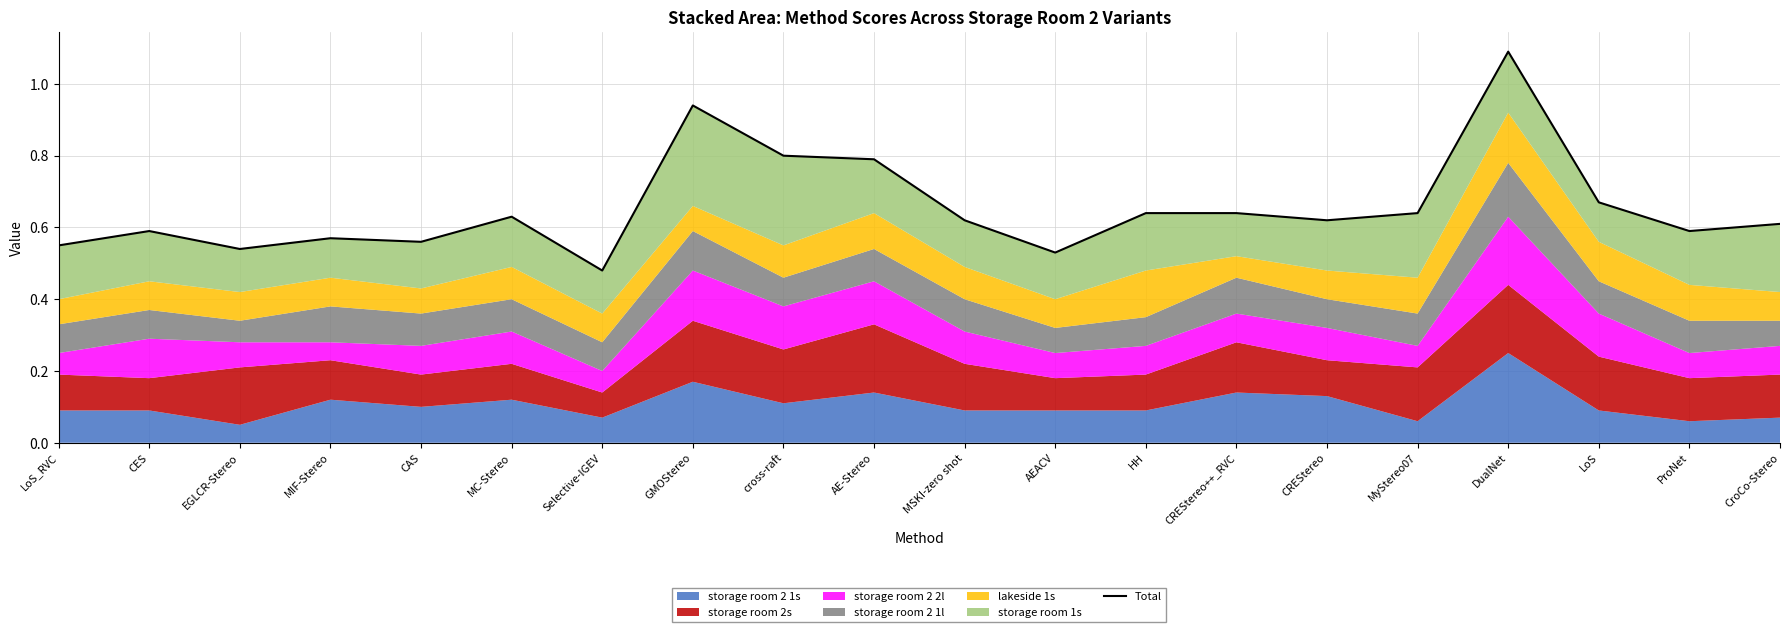

Rank the categories by value from highest to lowest.

DualNet, GMOStereo, cross-raft, AE-Stereo, LoS, HH, CREStereo++_RVC, MyStereo07, MC-Stereo, CREStereo, MSKI-zero shot, CroCo-Stereo, CES, ProNet, MIF-Stereo, CAS, LoS_RVC, EGLCR-Stereo, AEACV, Selective-IGEV